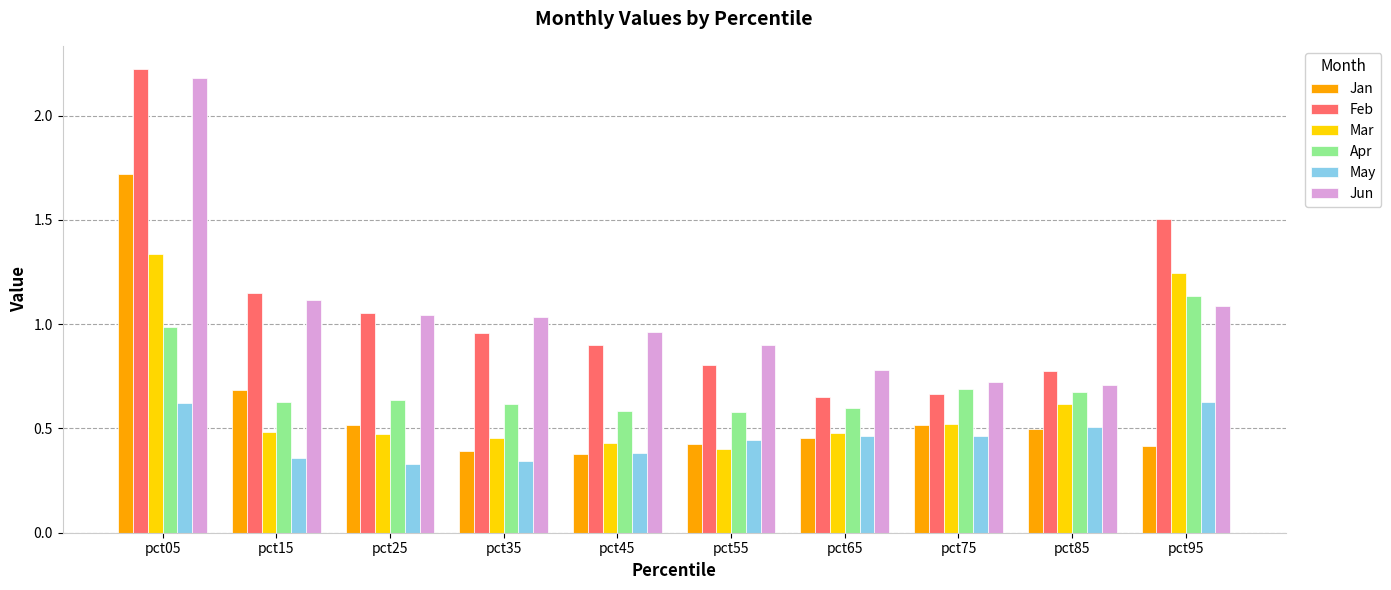

What is the total value across all series at pct45?

3.6